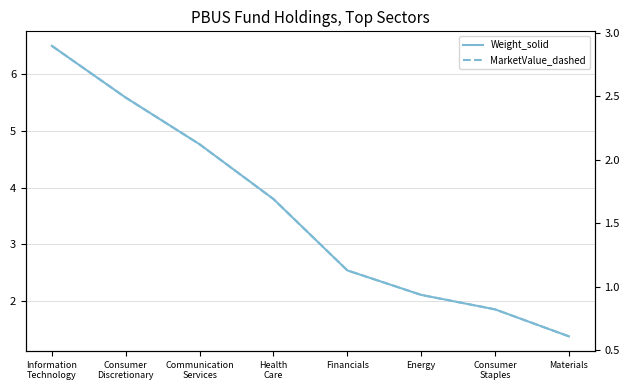

How many lines are shown in the chart?

2